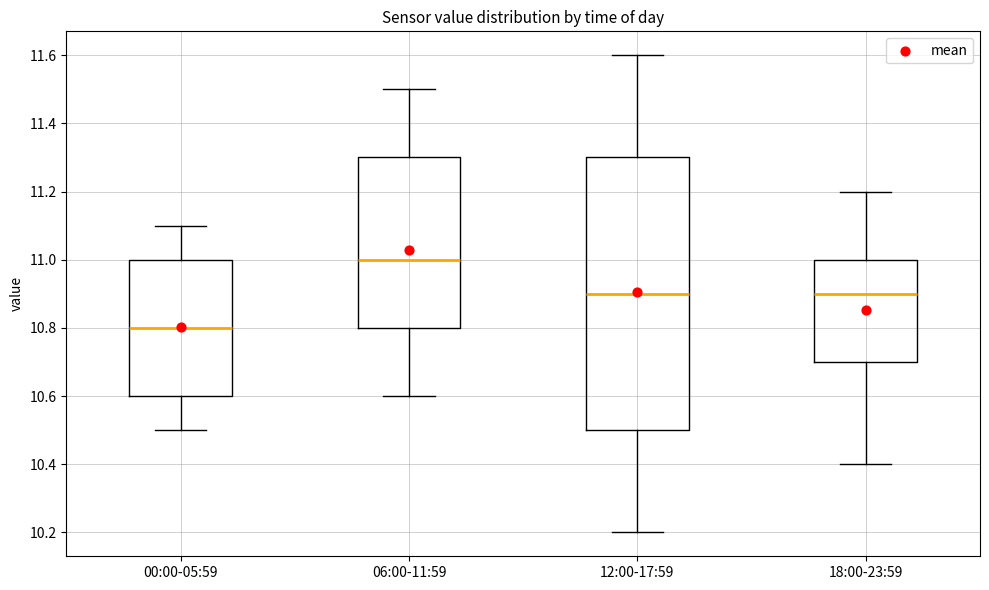

Which box's median line is the highest?

06:00-11:59